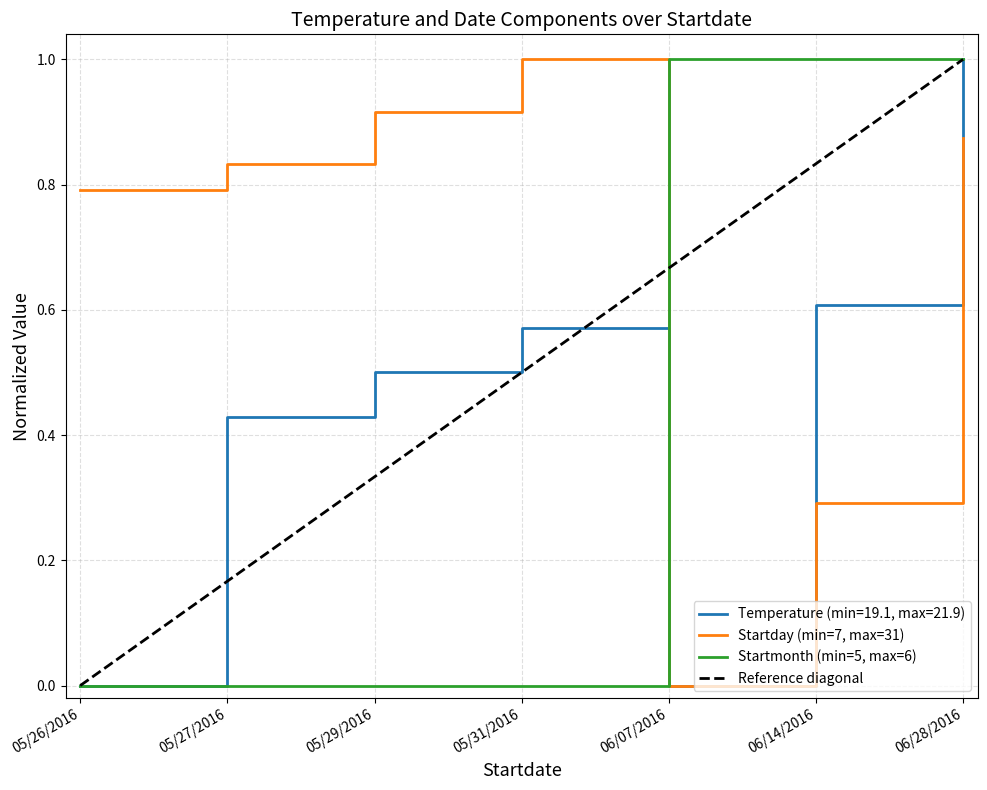

Between 05/31/2016 and 06/14/2016, which is larger?

06/14/2016